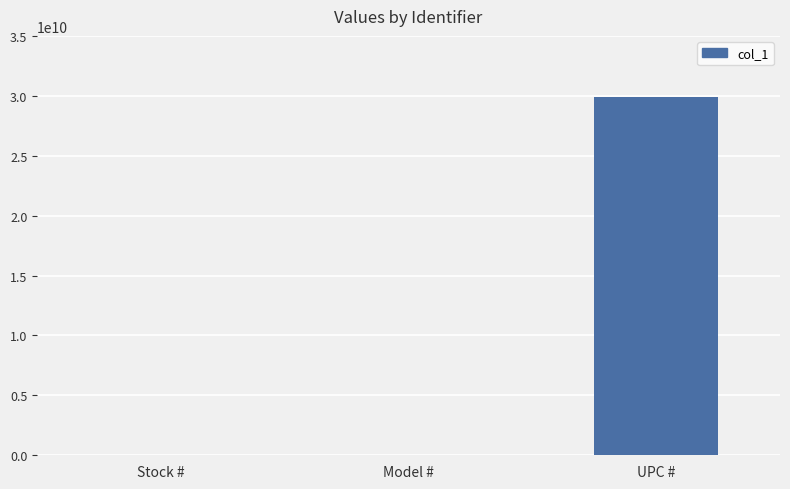

How many distinct data groups are displayed?

1